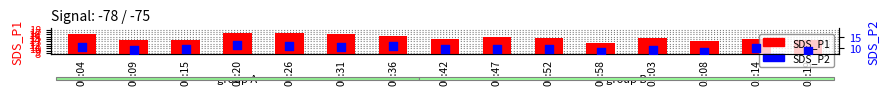

Which series reaches the minimum Y coordinate?

SDS_P2